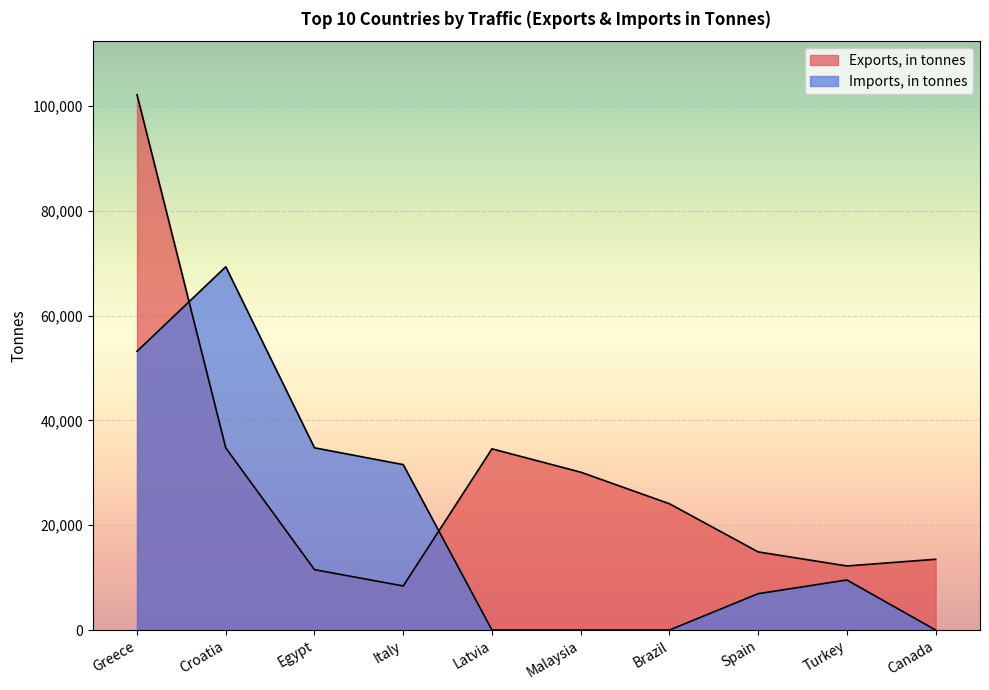

How many intersections are there between Exports, in tonnes and Imports, in tonnes?

2